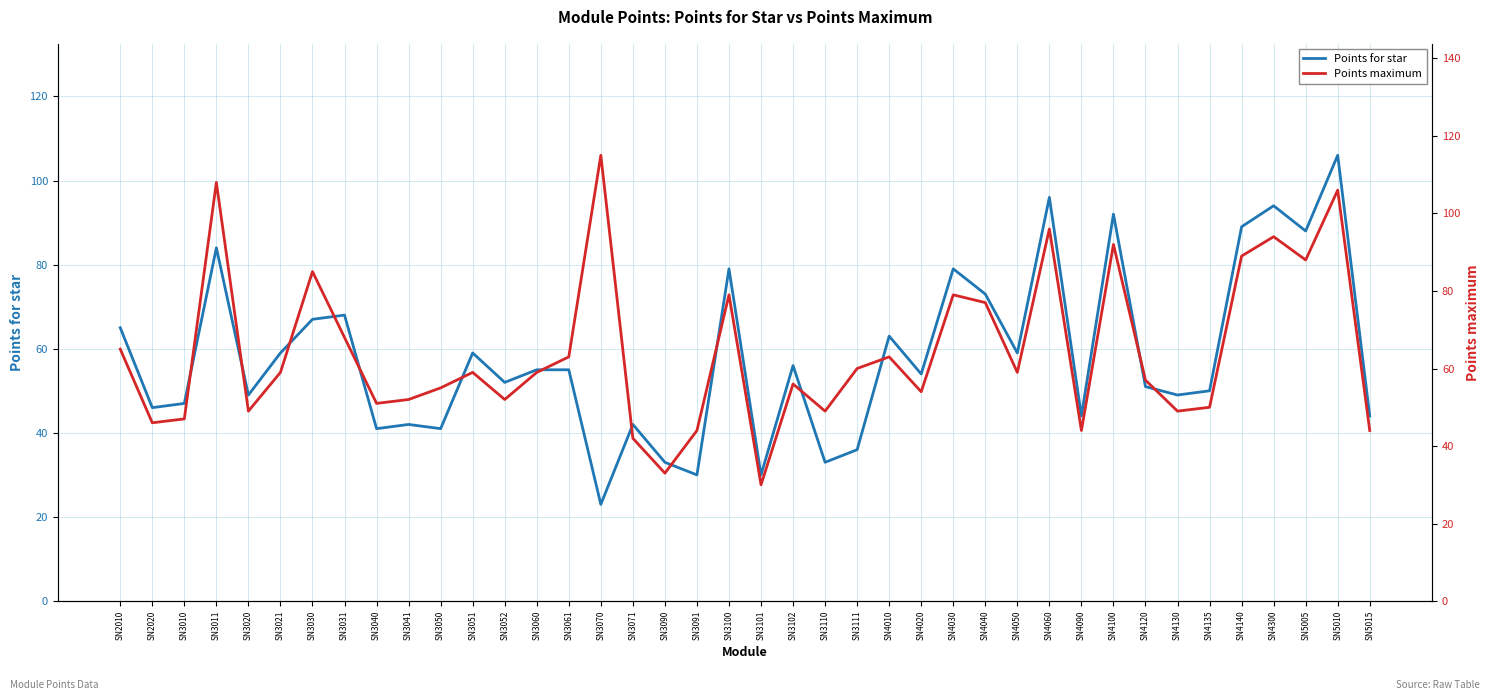

What is the minimum value shown in the chart?

23